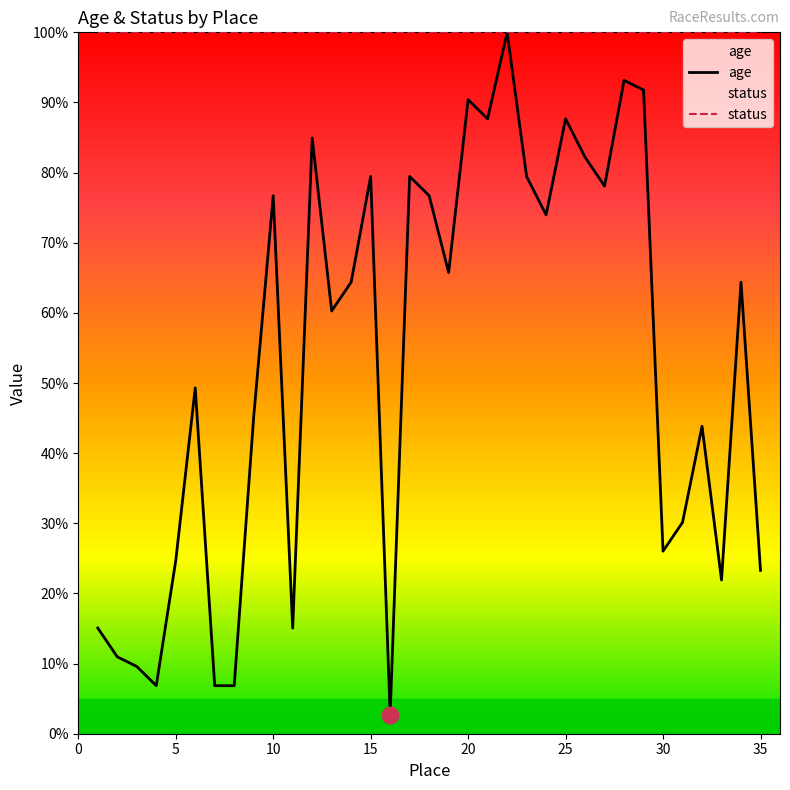

True or false: the data shows 100.0 at 22.

True